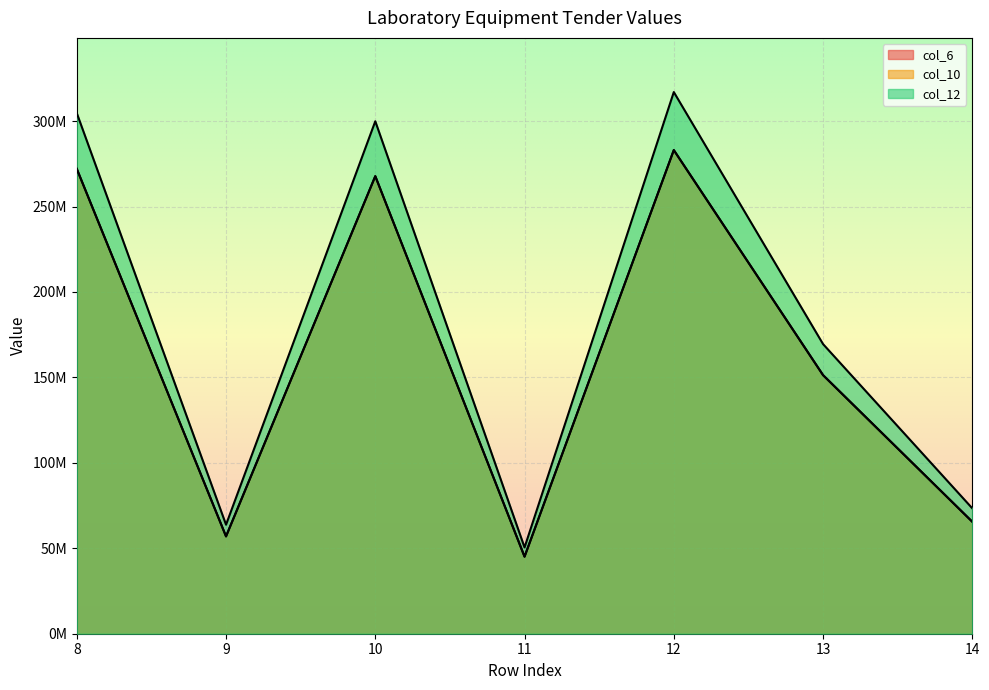

Is the value of col_12 at 9 greater than the value of col_6 at 9?

No